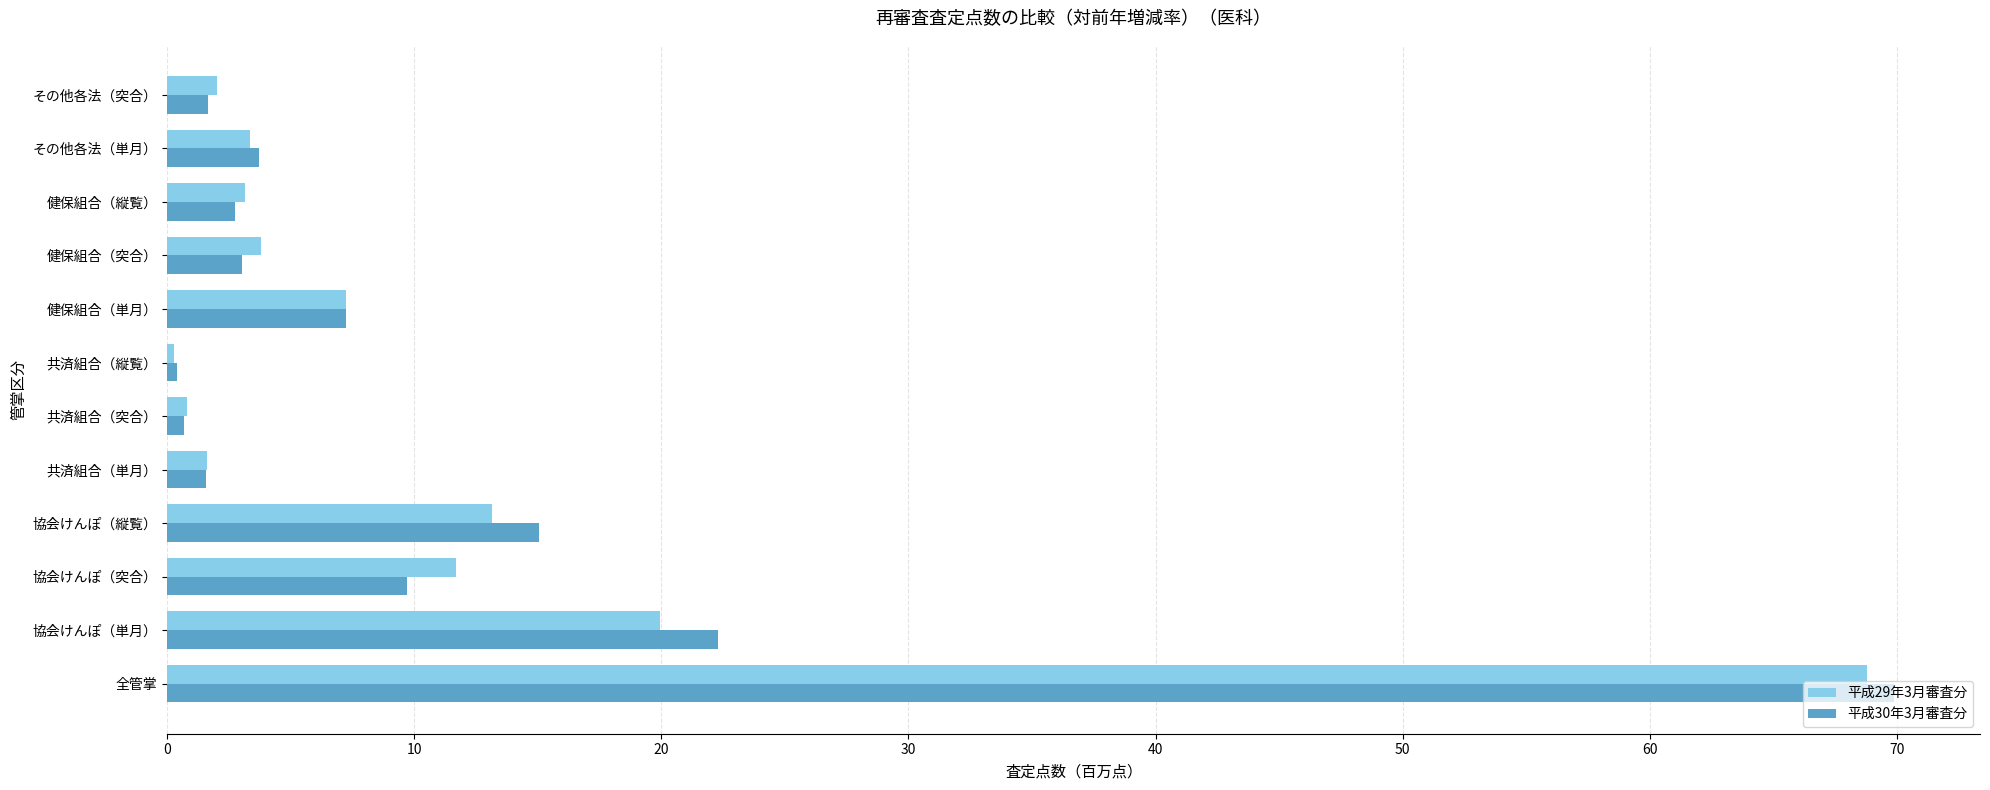

The 平成30年3月審査分 series shows 69.9 at 全管掌. True or false?

True